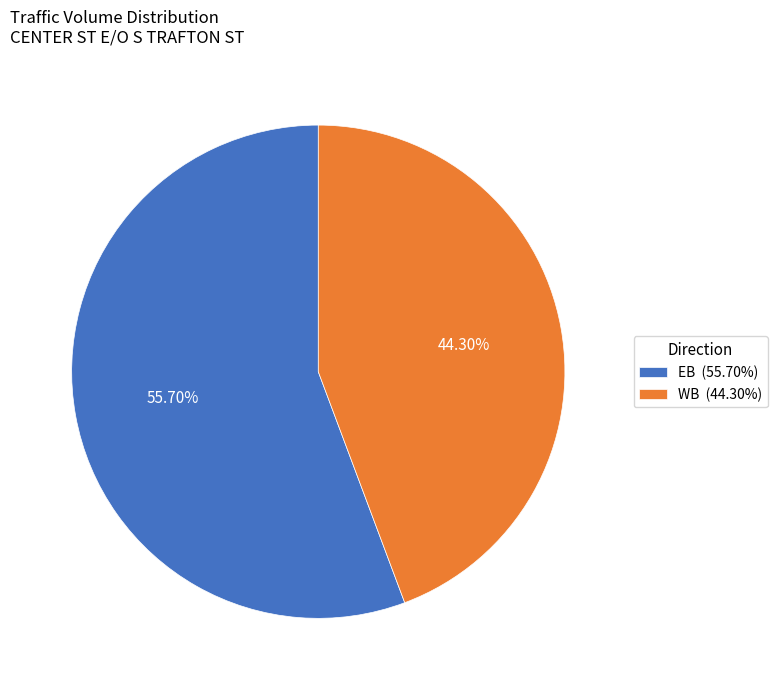

True or false: WB accounts for 44% of the total.

True